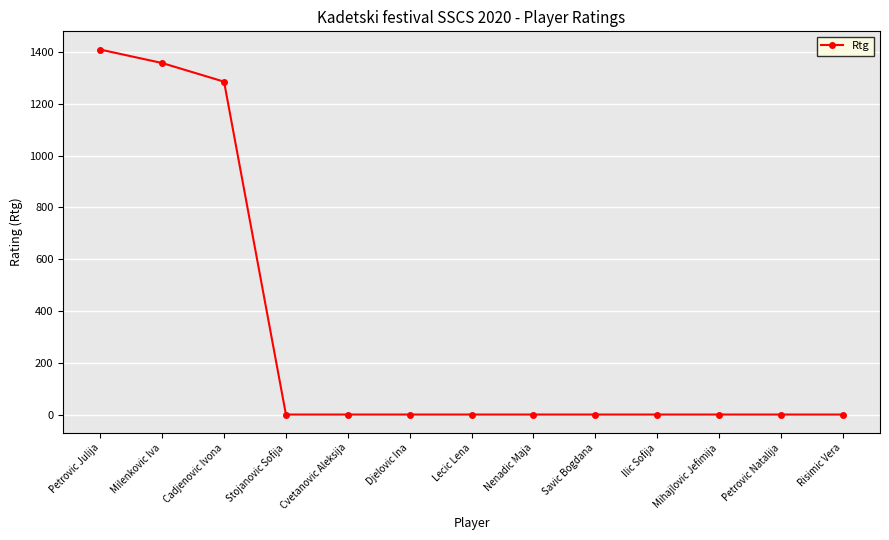

What is the label of the 13th point from the right?

Petrovic Julija